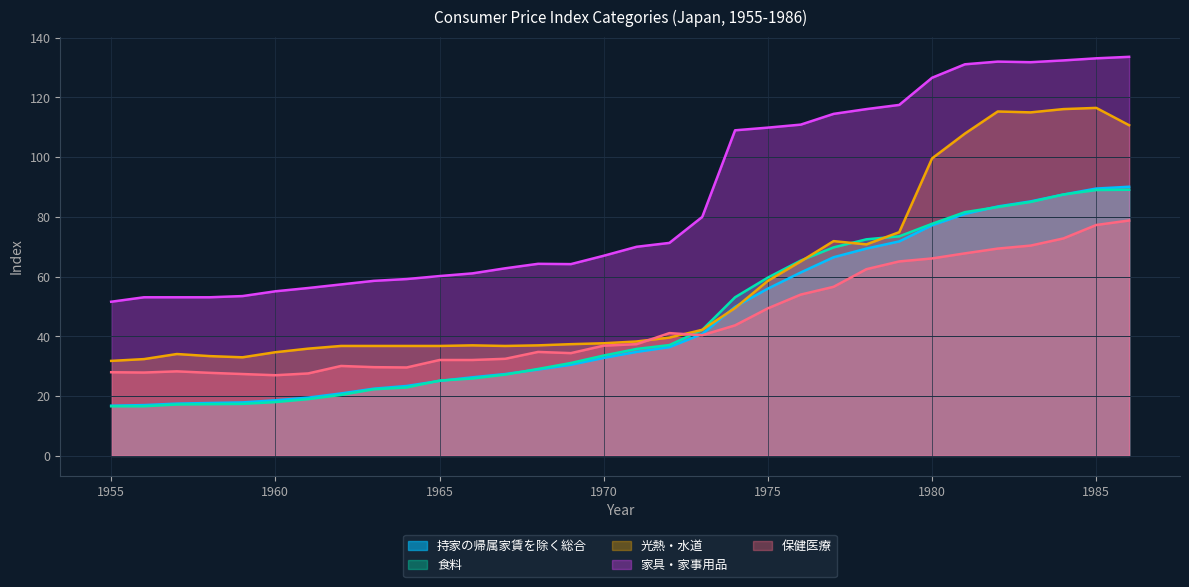

What is the average value of the 保健医療 series?

45.0